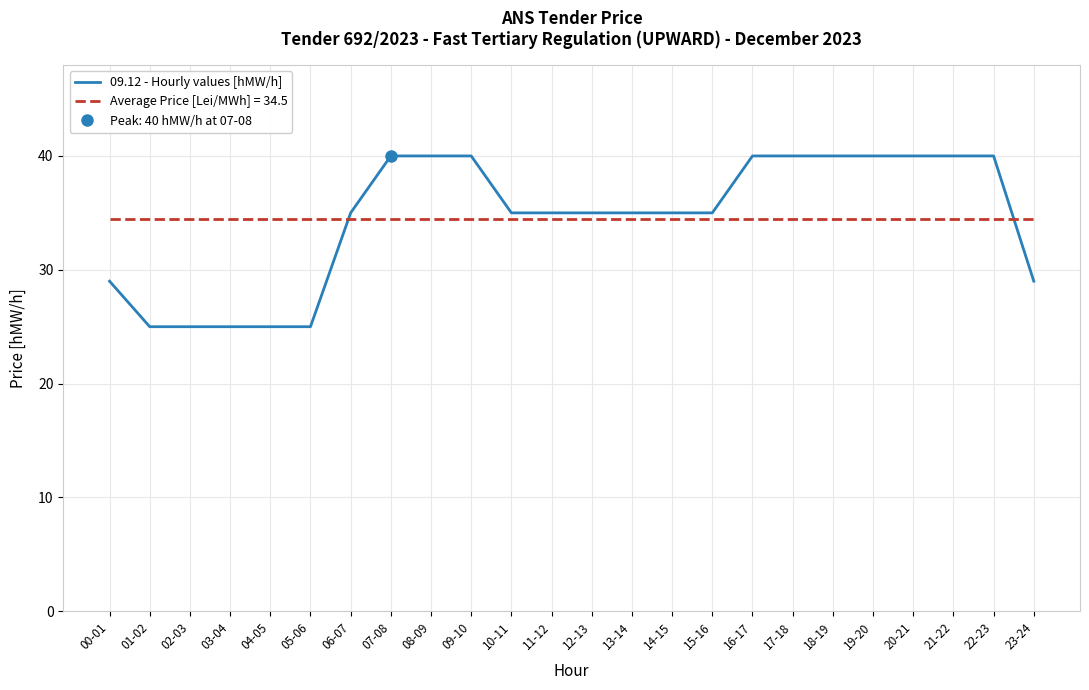

Count the values in the range 29 to 40.

19